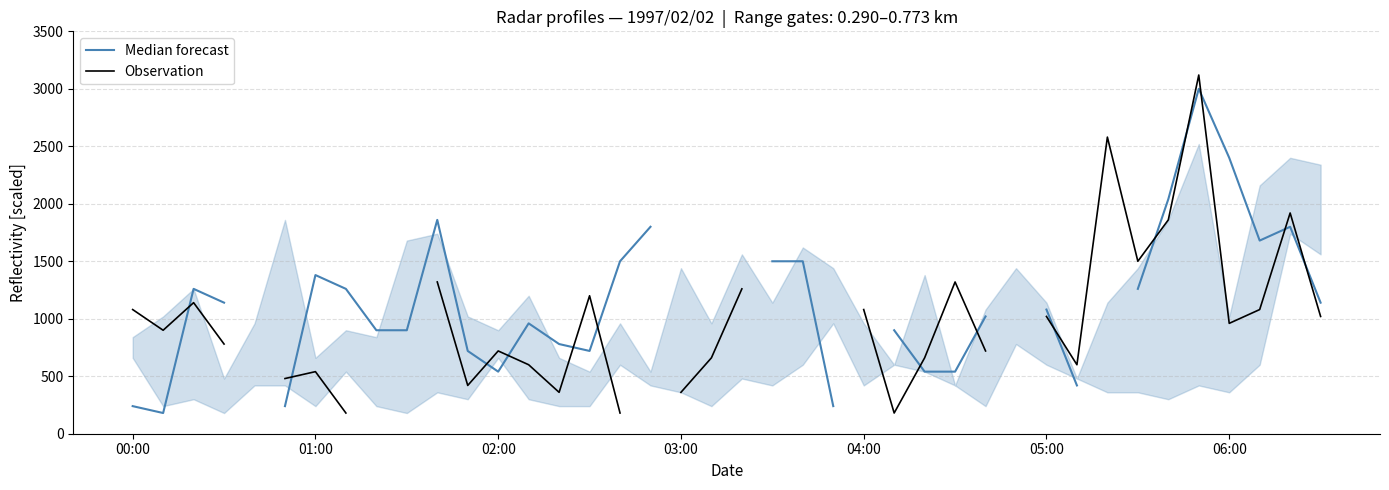

How many intersections are there between Observation and Median forecast?

14